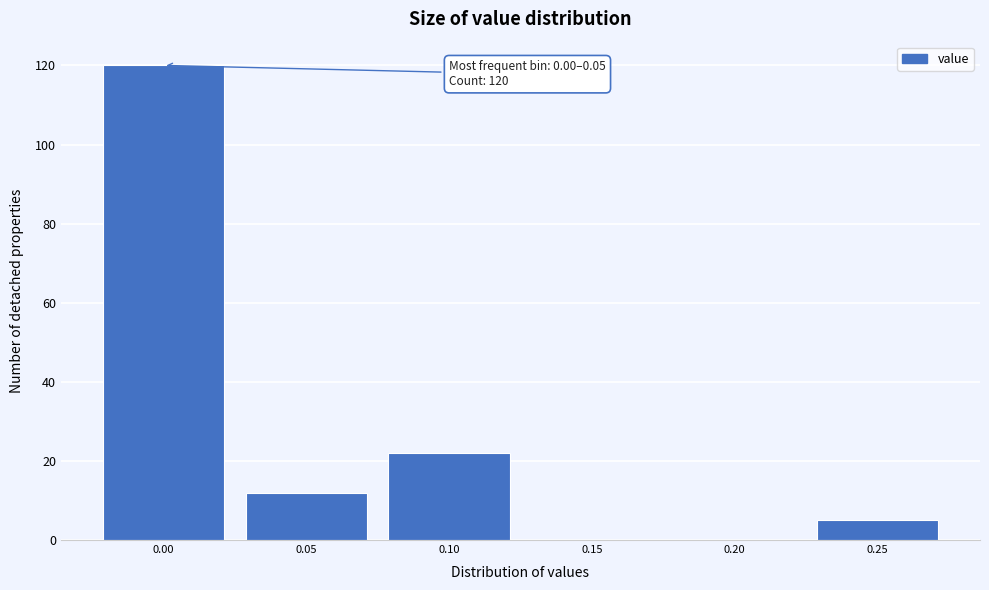

Reading left to right, transcribe all the data shown in this chart.

0.00=120	0.05=12	0.10=22	0.15=0	0.20=0	0.25=5